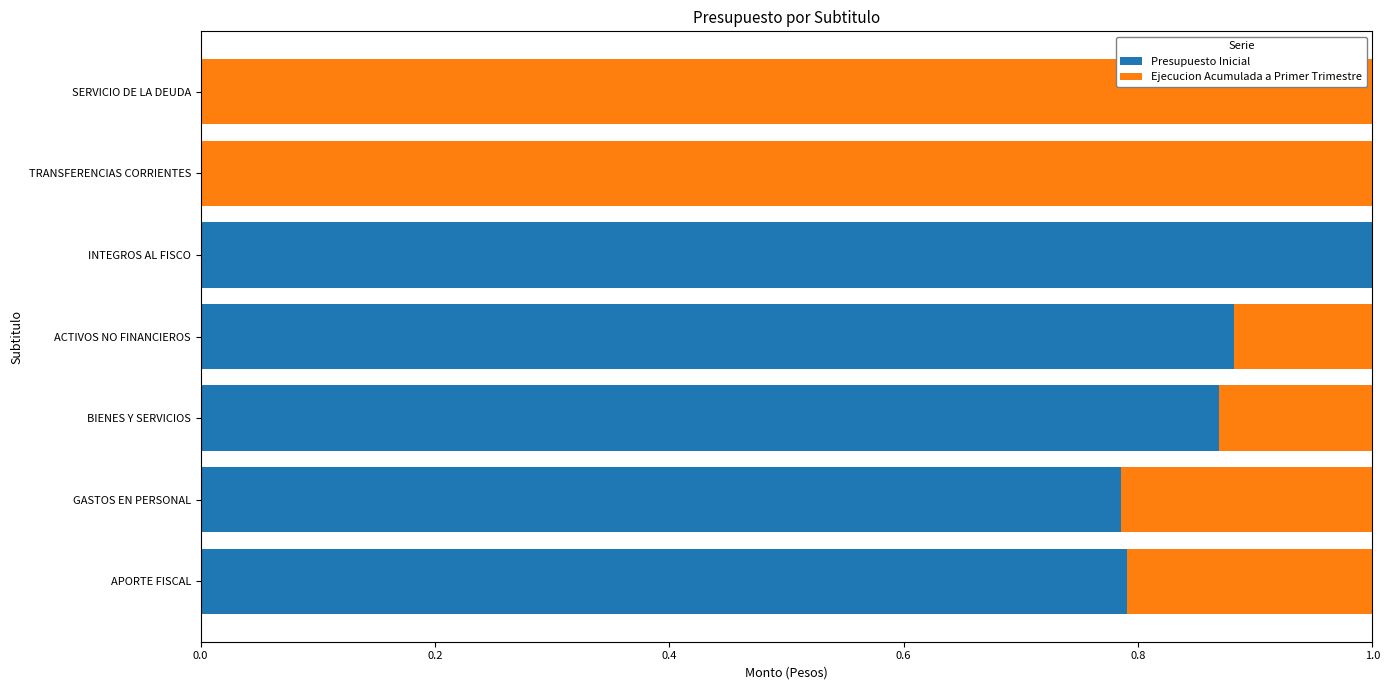

The value of Presupuesto Inicial at TRANSFERENCIAS CORRIENTES is 0.0. True or false?

True